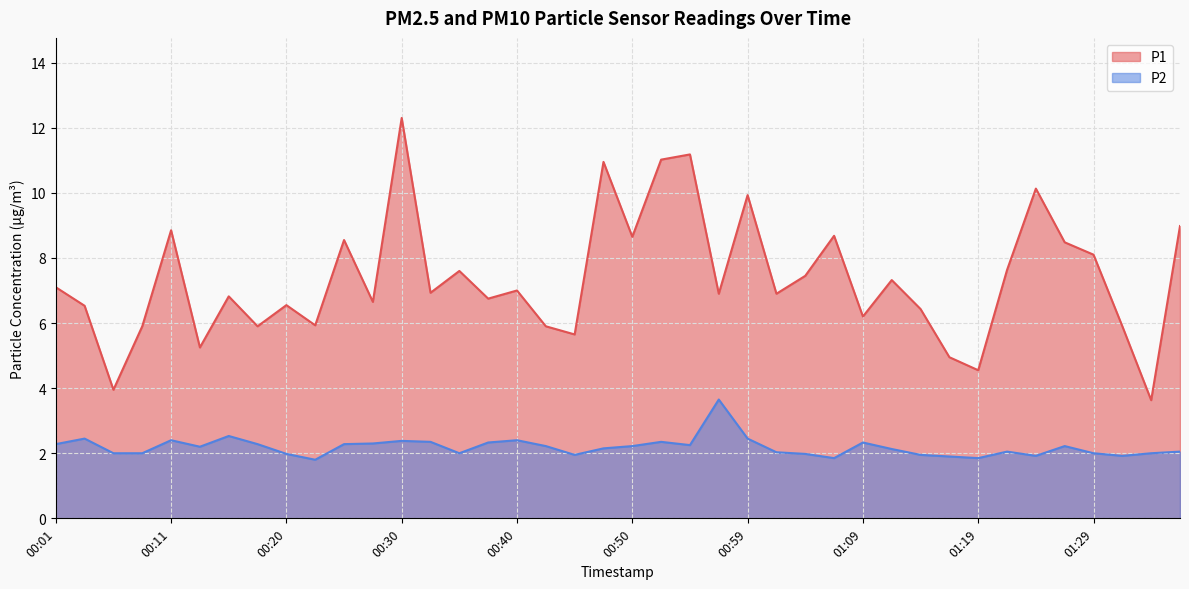

Which series has the largest range (max minus min)?

P1